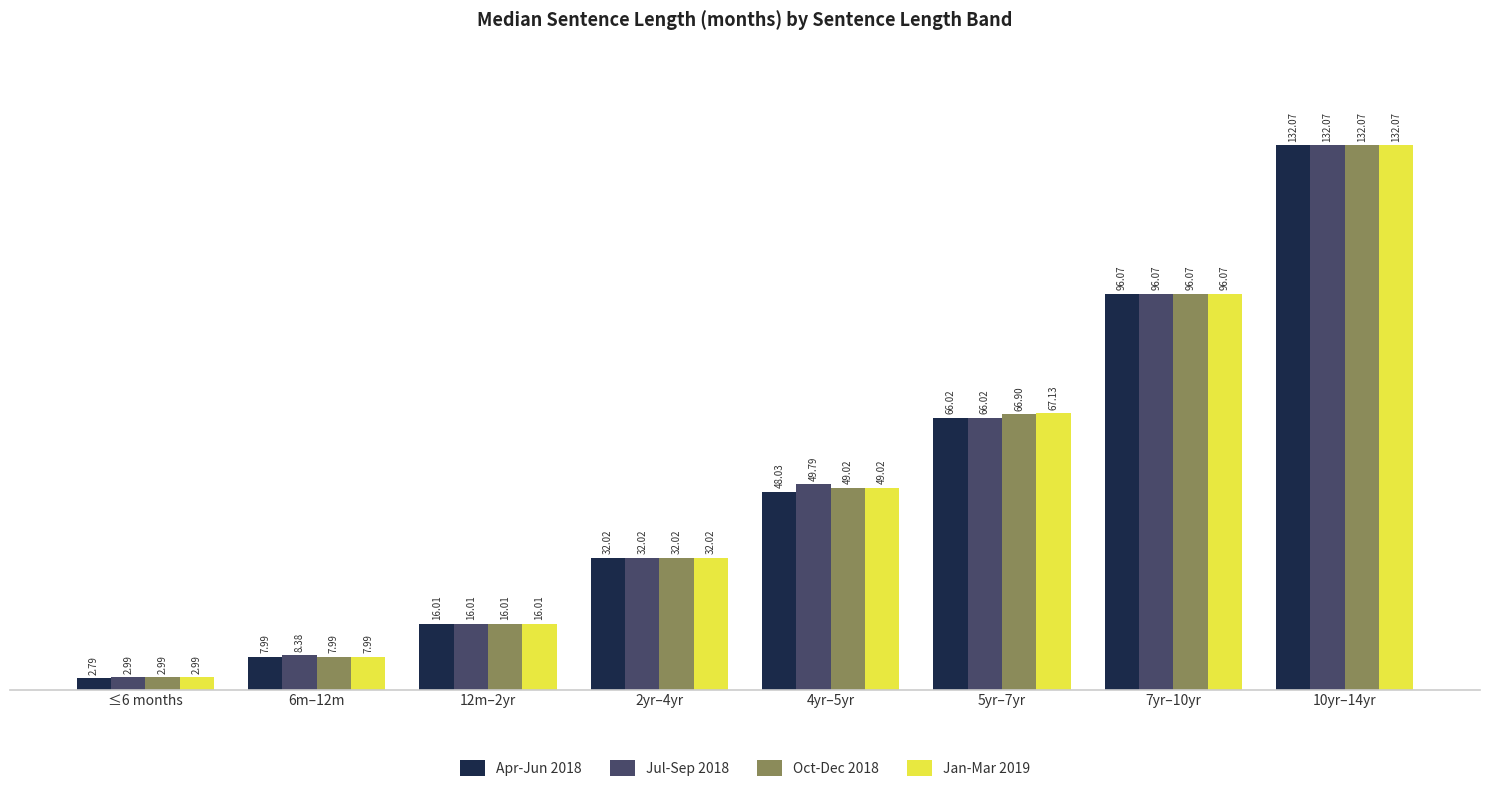

At which category does the chart reach its peak across all series?

10yr–14yr